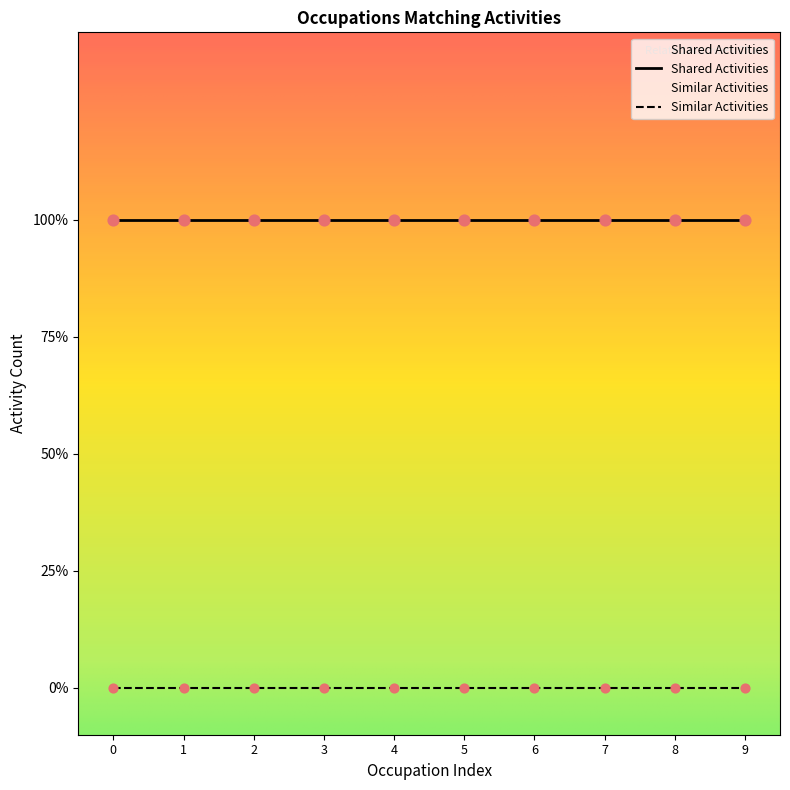

Which series has the largest total across all categories?

Shared Activities